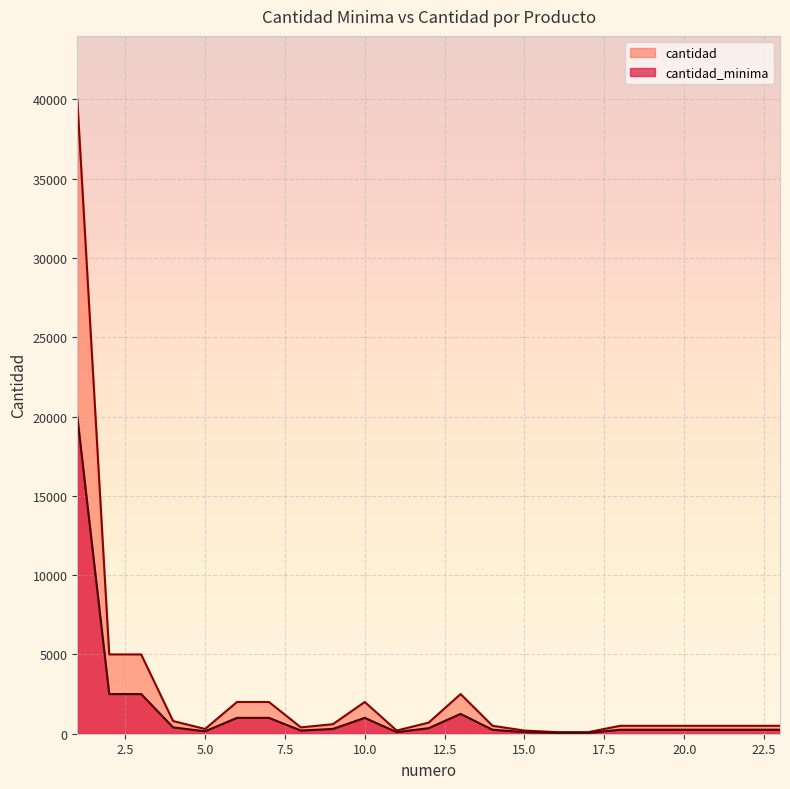

Reading left to right, list all the values displayed in this chart.

cantidad_minima: 40000	5000	5000	800	300	2000	2000	400	600	2000	200	700	2500	500	200	100	100	500	500	500	500	500	500
cantidad: 20000	2500	2500	400	150	1000	1000	200	300	1000	100	350	1250	250	100	50	50	250	250	250	250	250	250